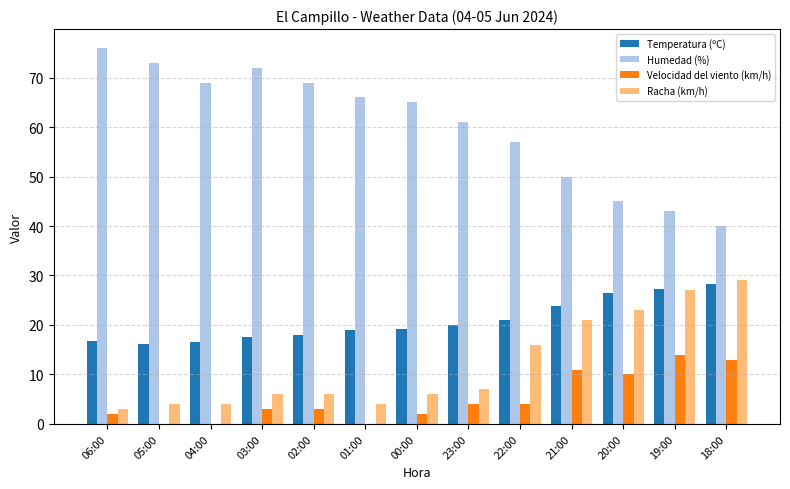

What is the sum of the Temperatura (ºC) values at 21:00 and 00:00?

43.1